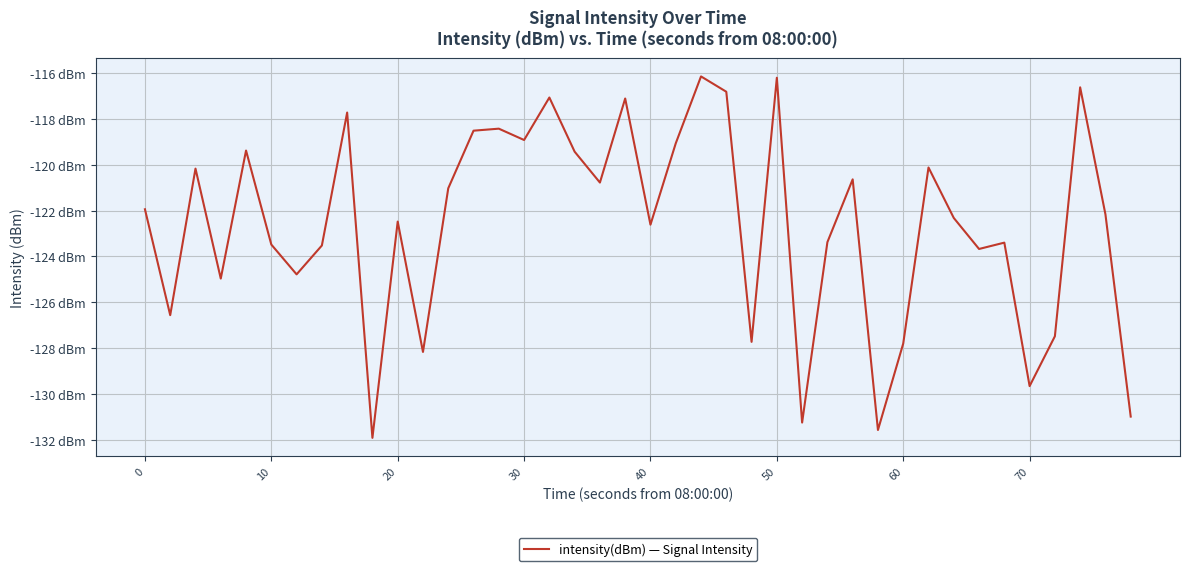

Does the chart have visible grid lines?

Yes